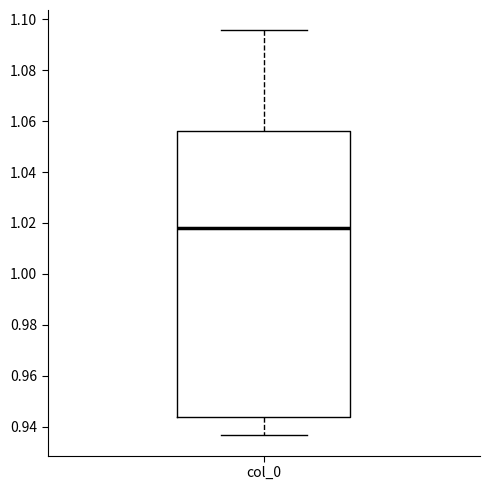

Read this box plot against the y-axis: the position of the median line, the range covered by the box, and the ends of both whiskers. The values are not printed on the chart, so give them approximately, as read against the axis.

median 1.018, box 0.944 to 1.056, whiskers 0.936 to 1.096